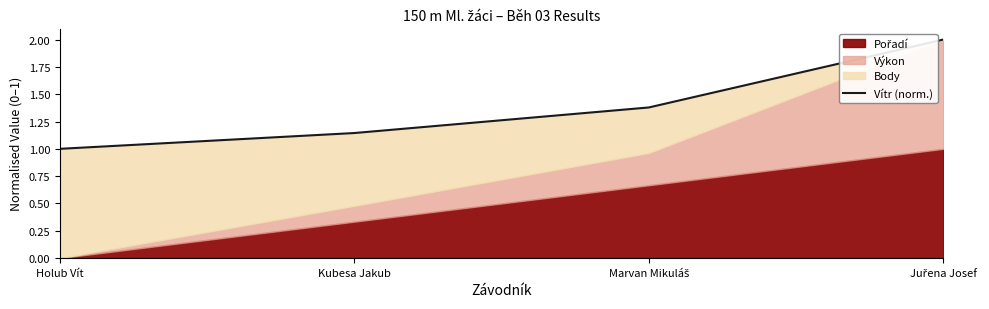

Is it true that the value at Holub Vít is 0.6?

False